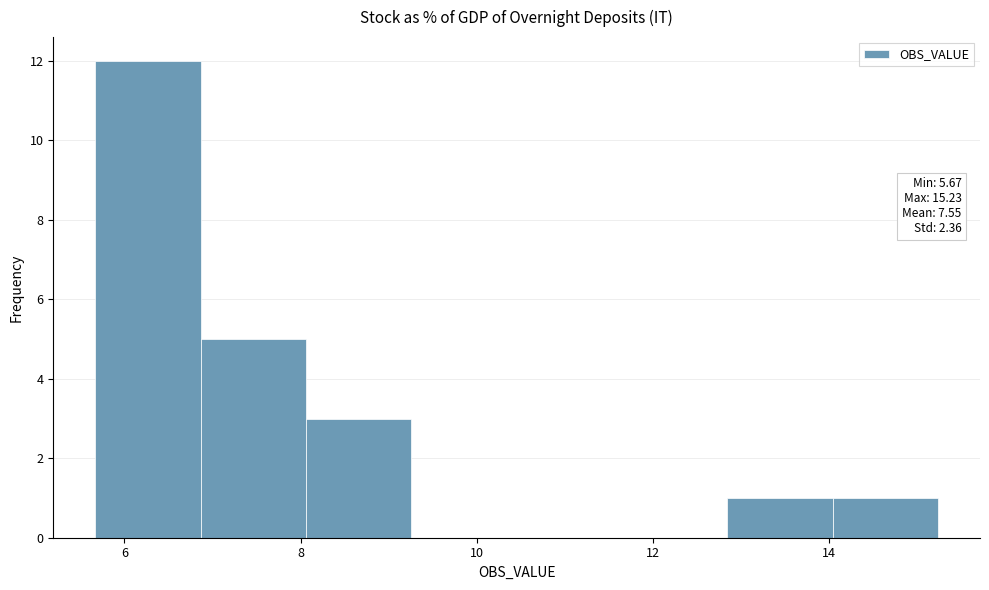

Which range on the x-axis has the tallest bar?

5.6 to 6.8